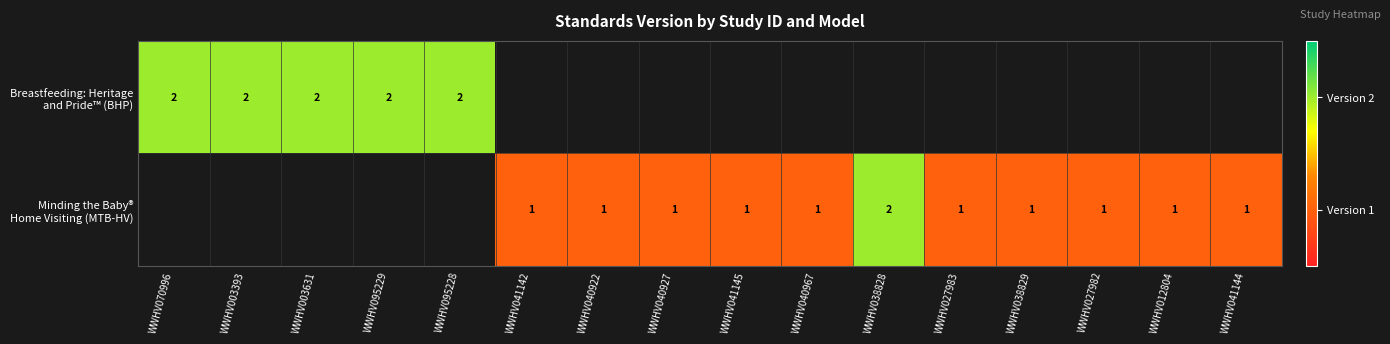

Rank the series by their maximum value, from highest to lowest.

Breastfeeding: Heritage and Pride™ (BHP), Minding the Baby® Home Visiting (MTB-HV)